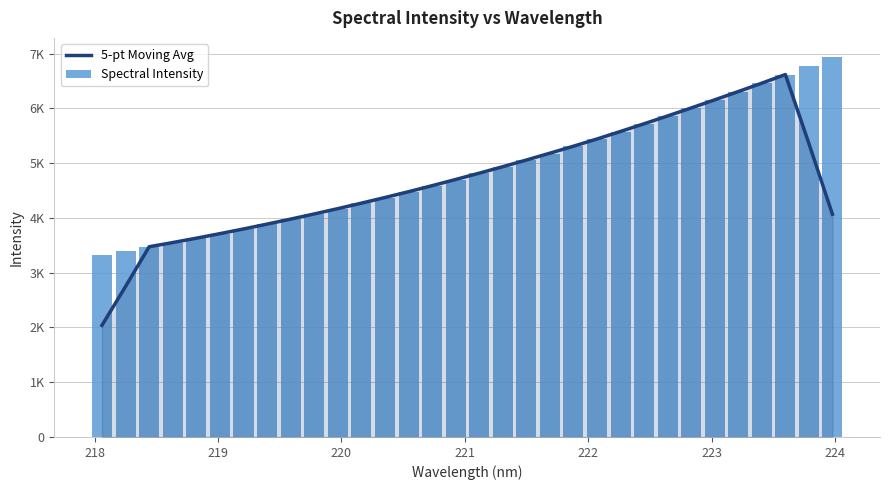

Rank the series by their maximum value, from highest to lowest.

Spectral Intensity, 5-pt Moving Avg